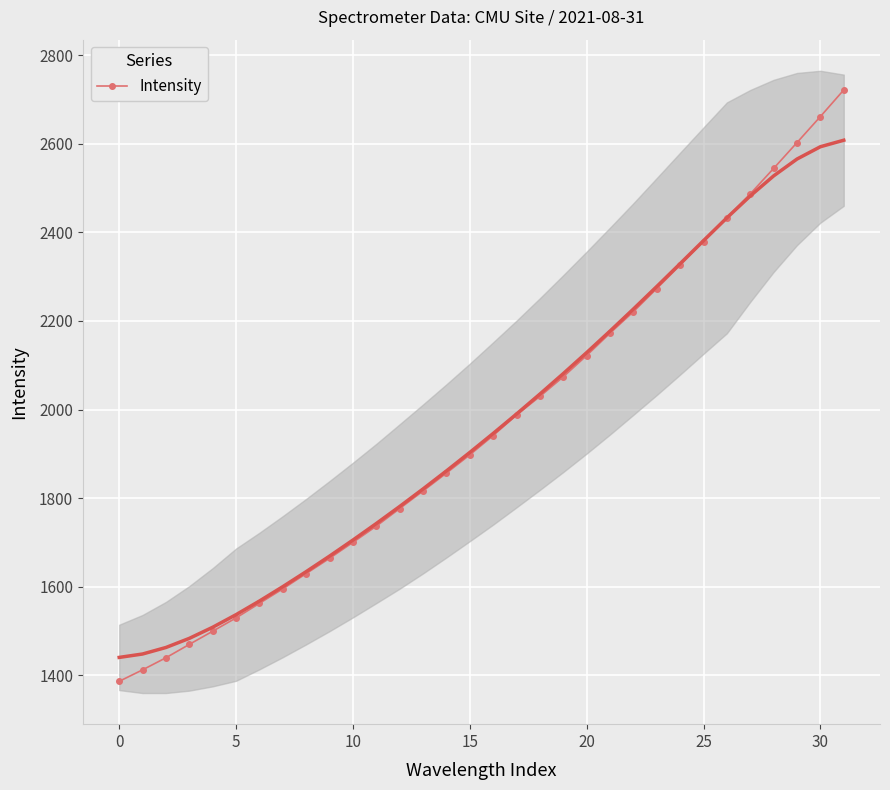

What is the lowest value of the Intensity series?

1386.5